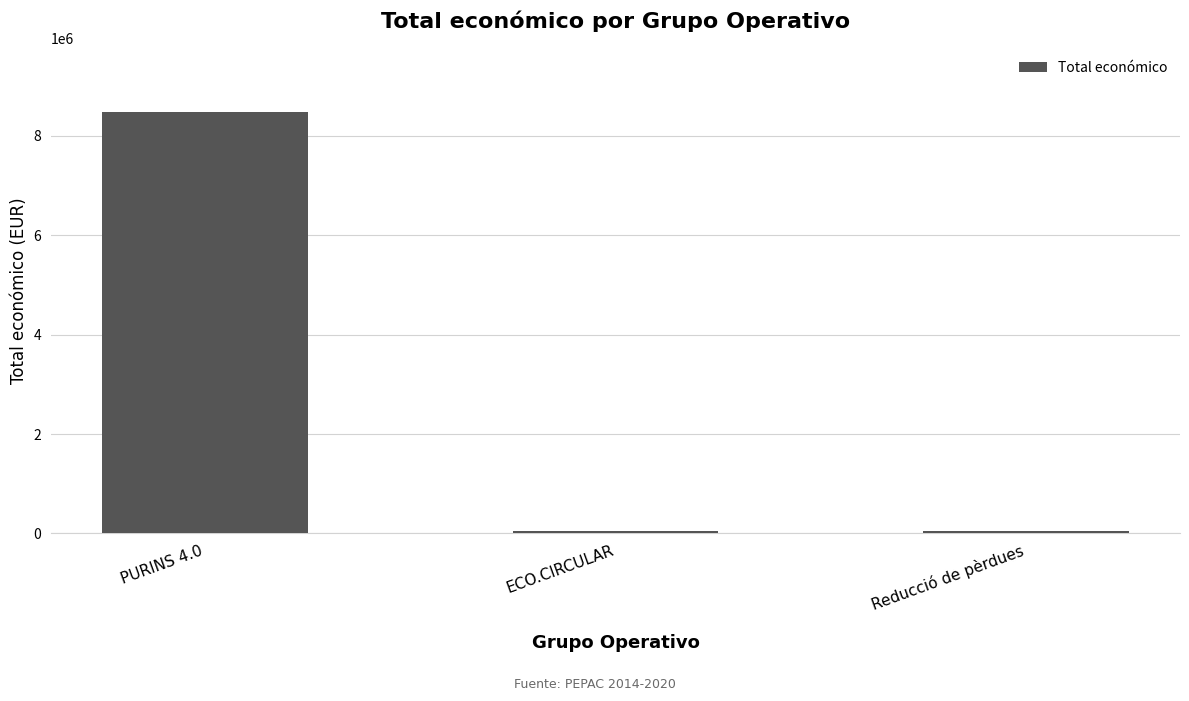

Read the value at Reducció de pèrdues.

52055